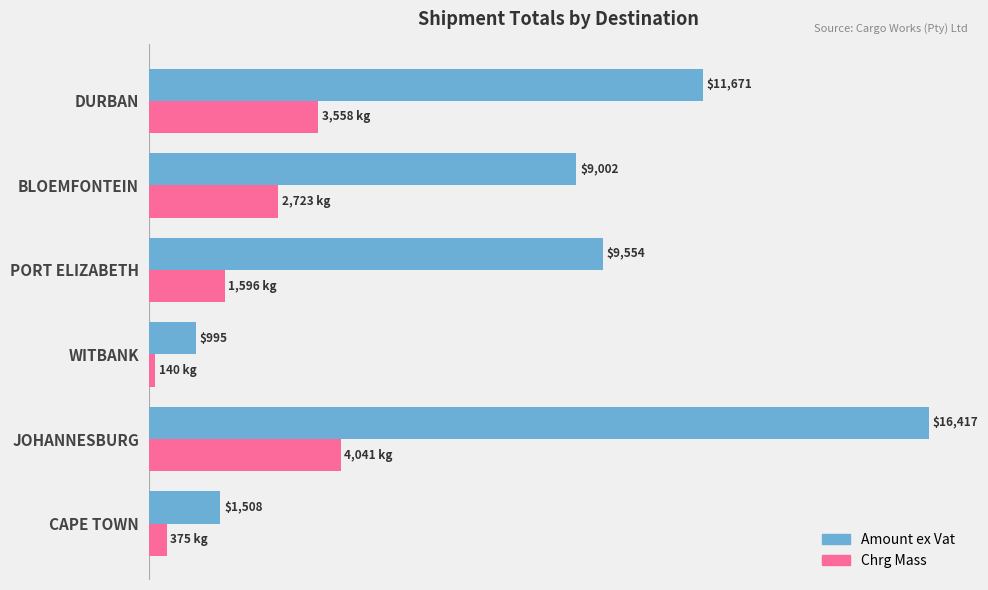

Between JOHANNESBURG and WITBANK, which series saw the biggest shift?

Amount ex Vat